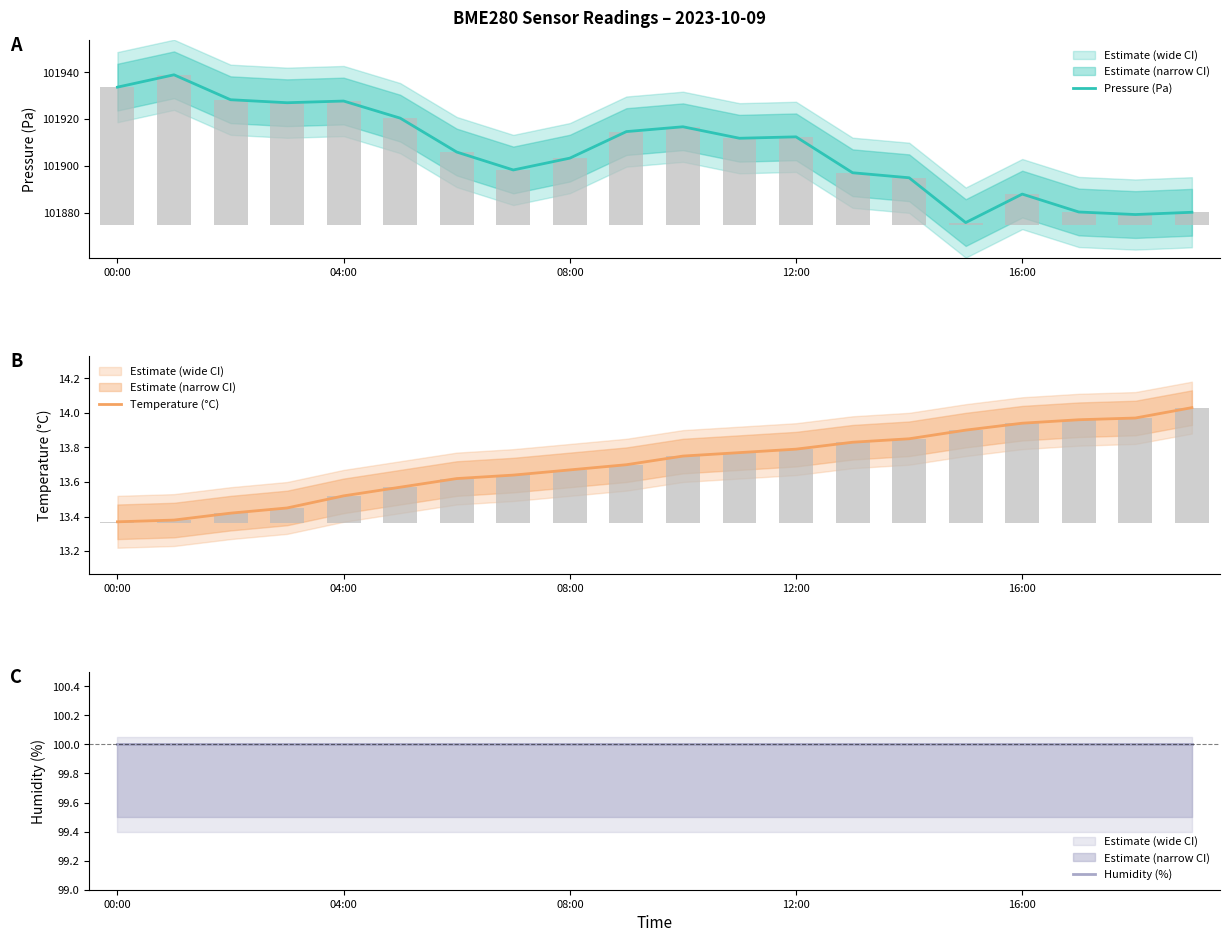

What is the value of the Temperature (°C) bar at the 18th from the left?

14.0